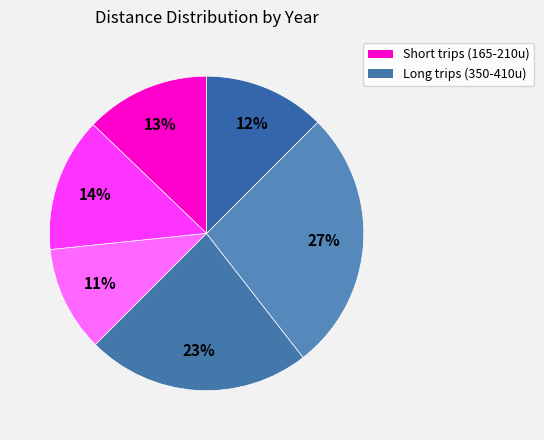

Count the number of slices in the pie.

6